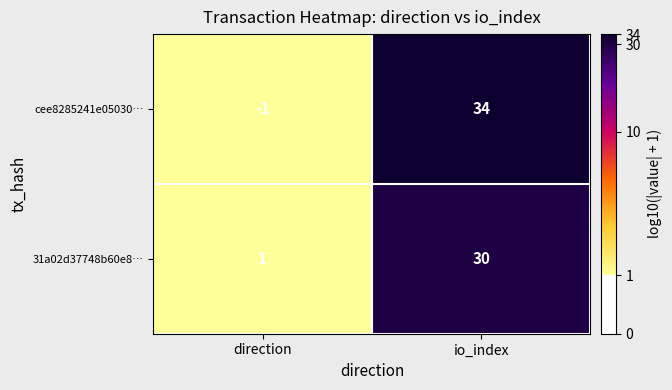

Reading left to right, what are all the values shown in this chart?

cee8285241e05030…: direction=-1	io_index=34
31a02d37748b60e8…: direction=1	io_index=30